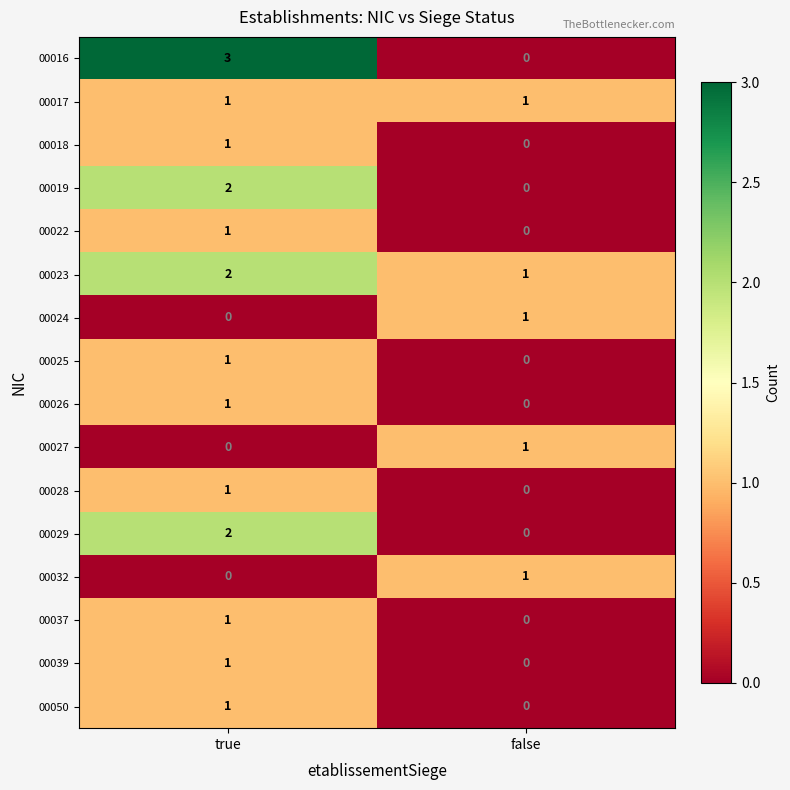

How many data points in 00050 are less than 1?

1